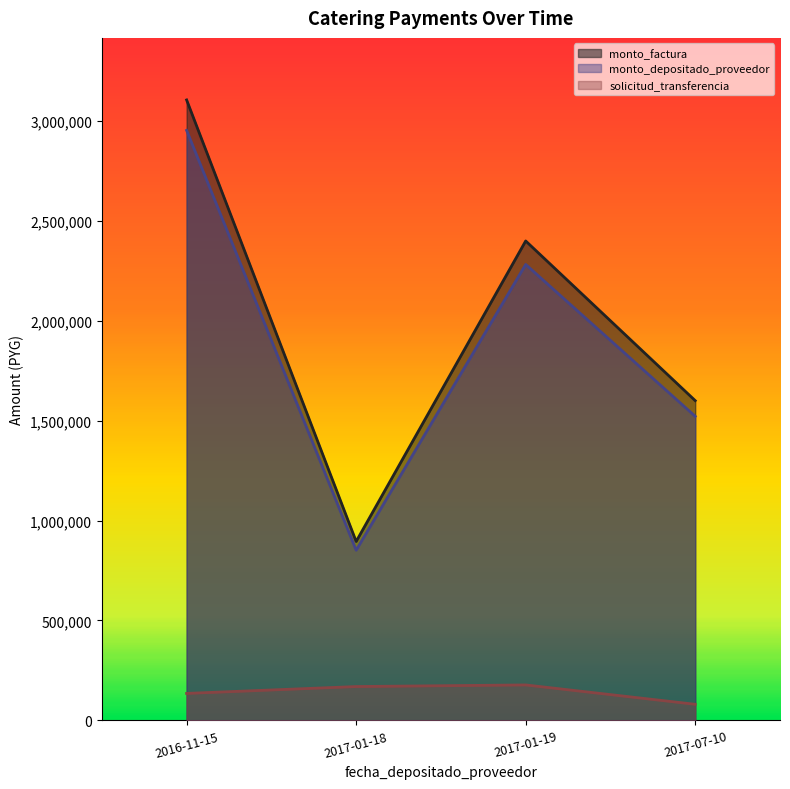

How many data points in solicitud_transferencia are less than 169455?

2